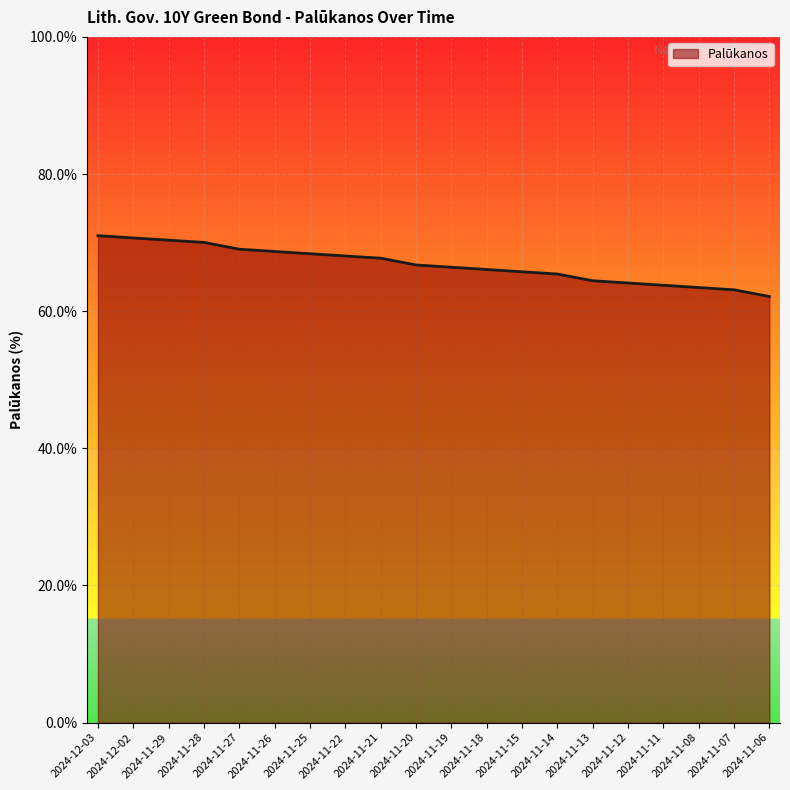

What is the smallest value displayed?

0.6